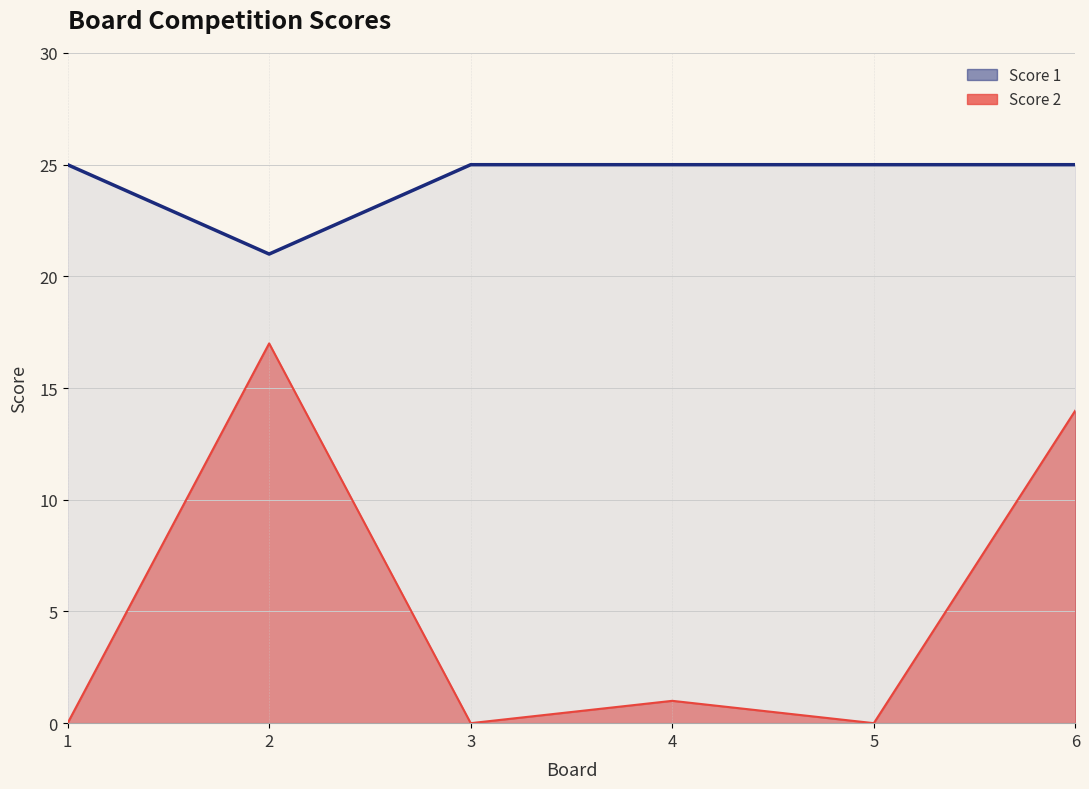

How many Score 1 values are between 25 and 26?

5